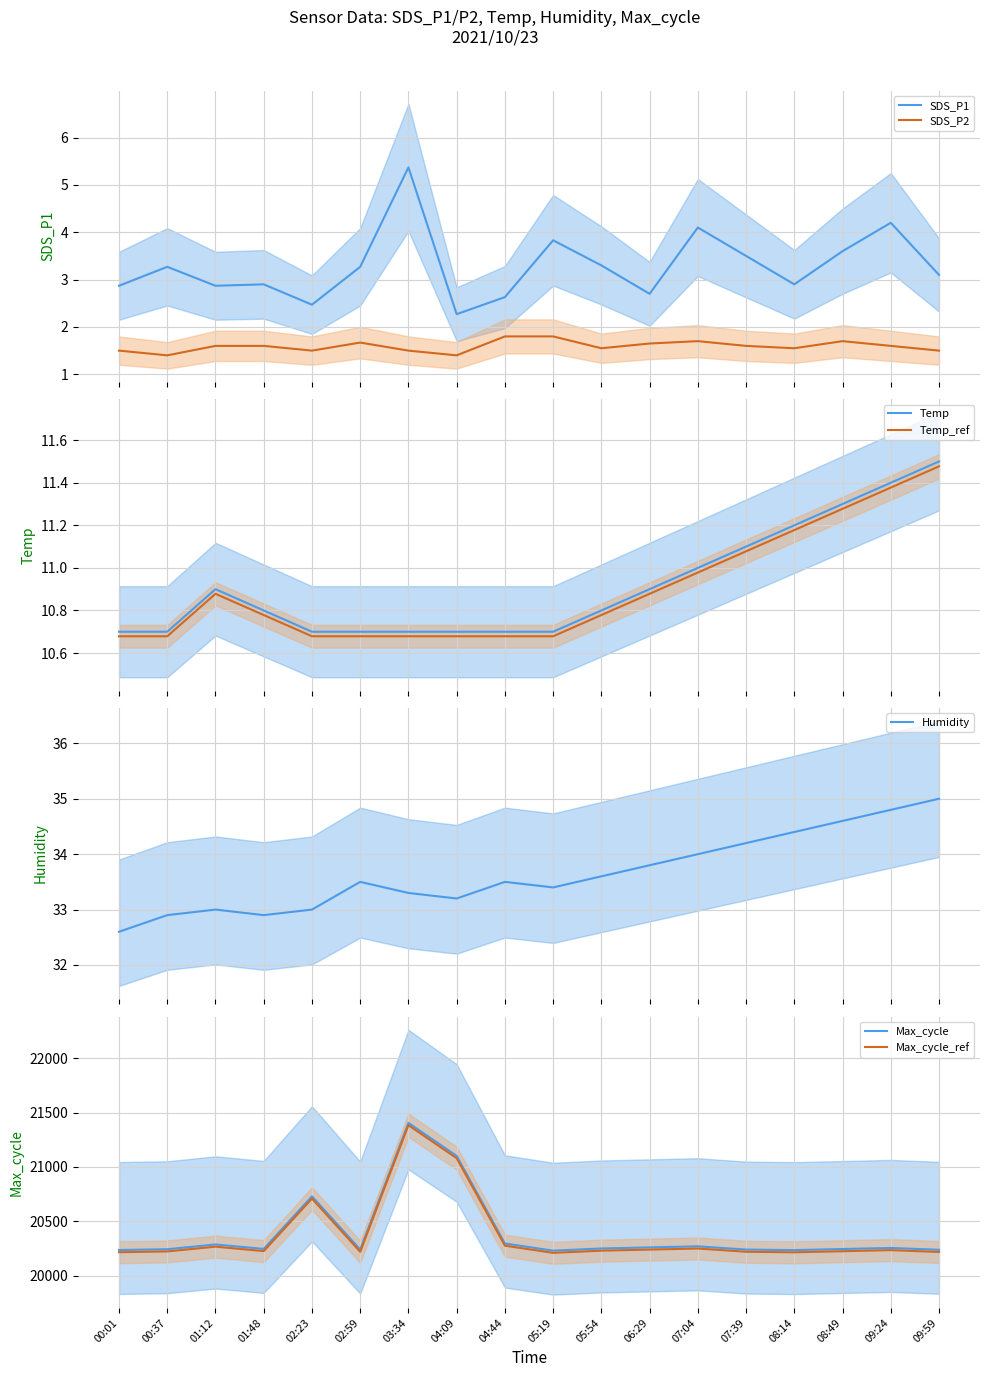

What is the sum of all SDS_P2 values?

28.6